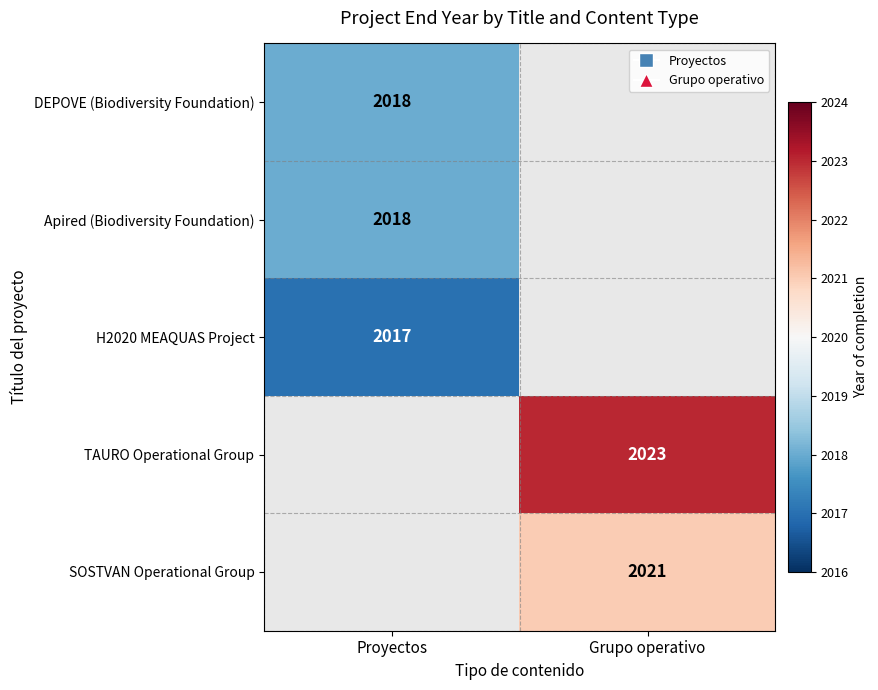

Is the value of SOSTVAN Operational Group at Grupo operativo greater than the value of DEPOVE (Biodiversity Foundation) at Proyectos?

Yes